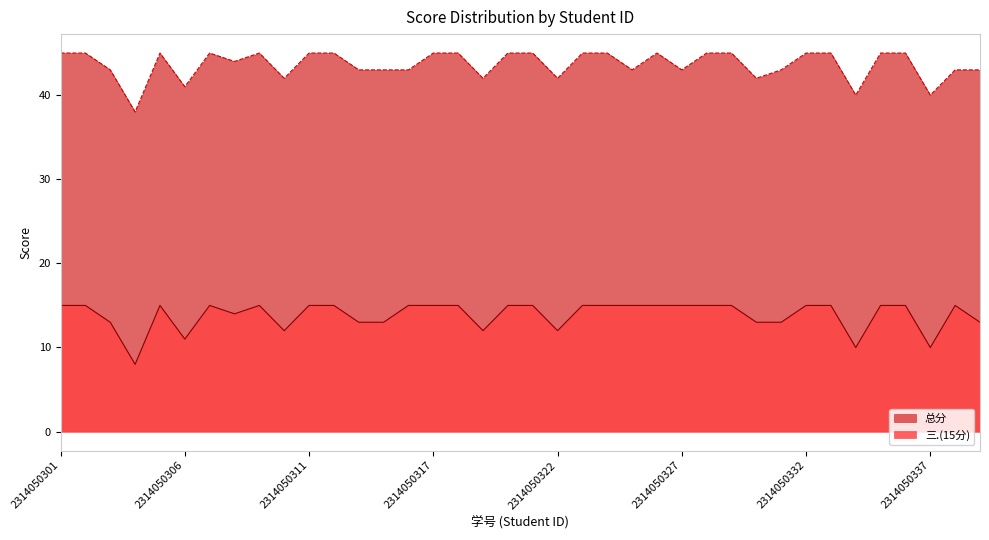

Rank the series by their average value, from lowest to highest.

三.(15分), 总分